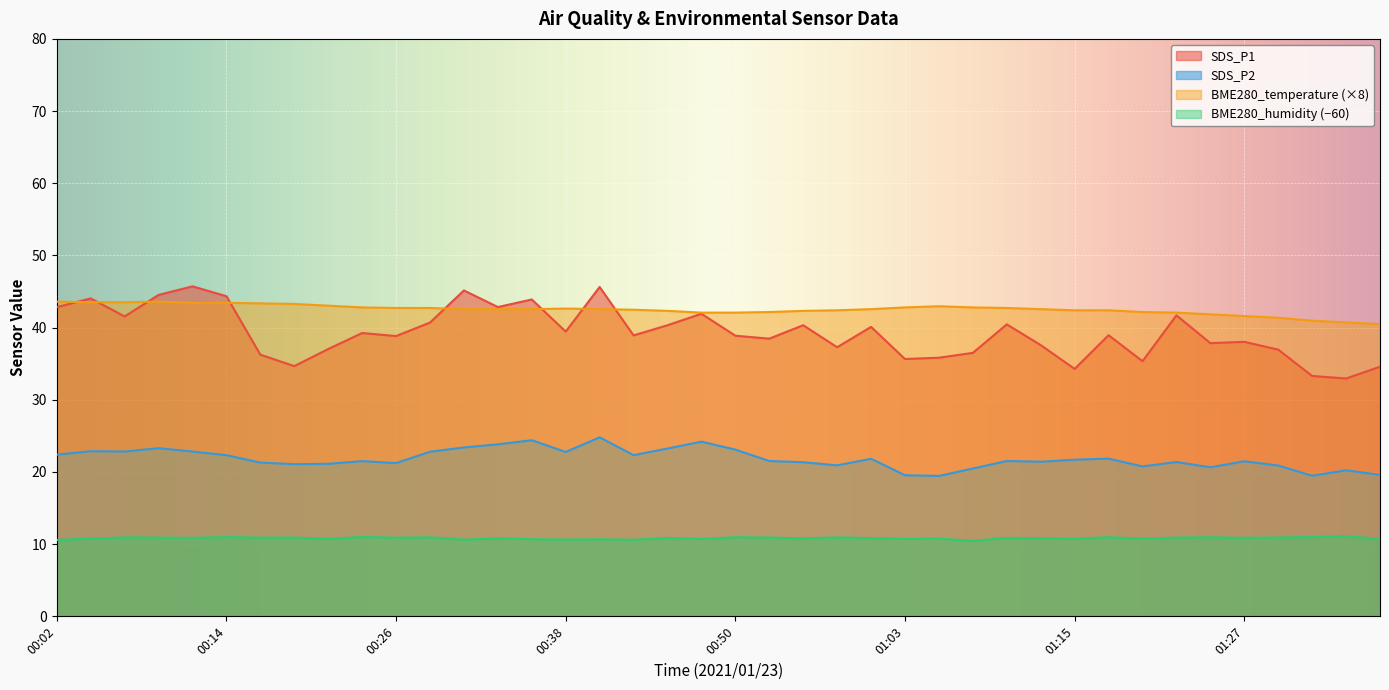

In BME280_temperature, how many points are higher than both neighbors (excluding endpoints)?

3